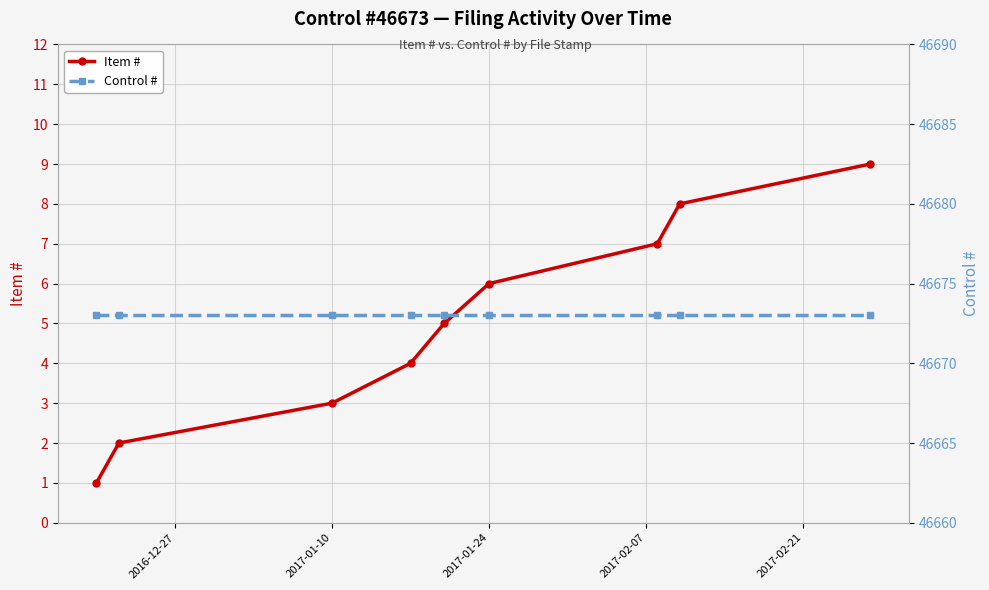

True or false: Item # has more than 2 interior local peaks.

False